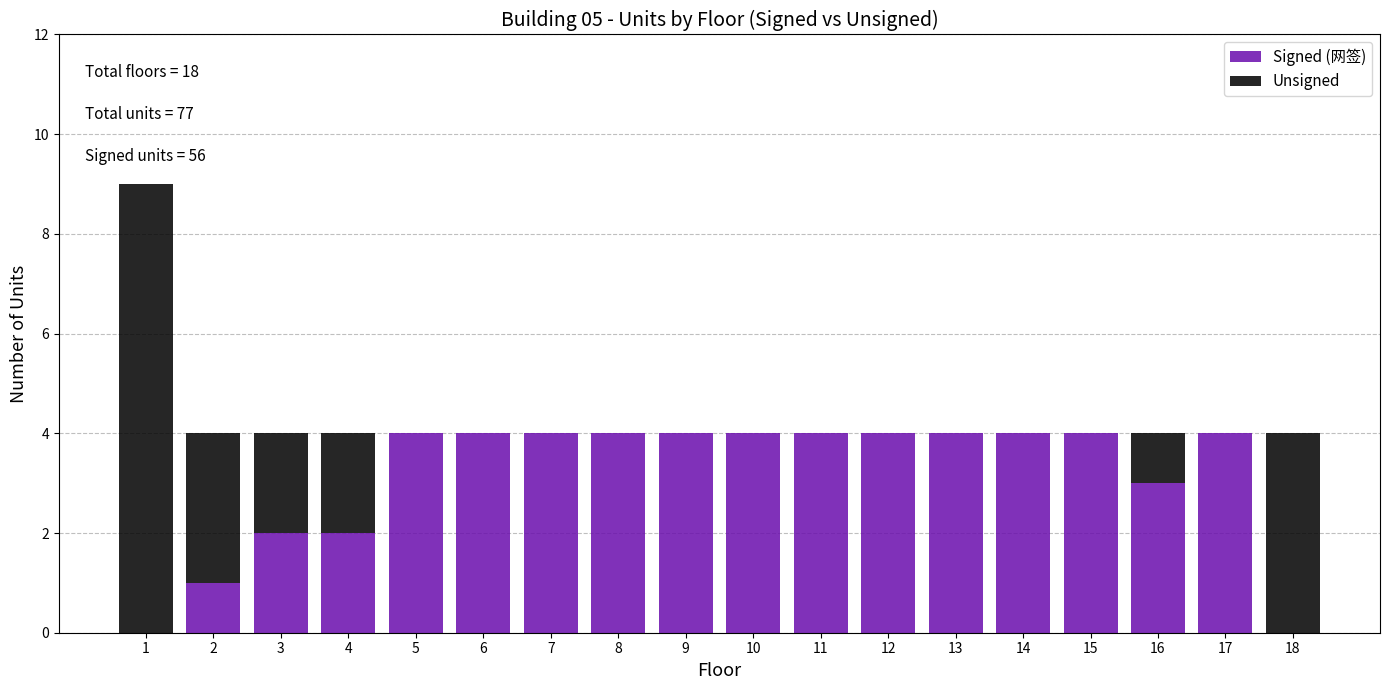

The value of Signed (网签) at 14 is 4. True or false?

True